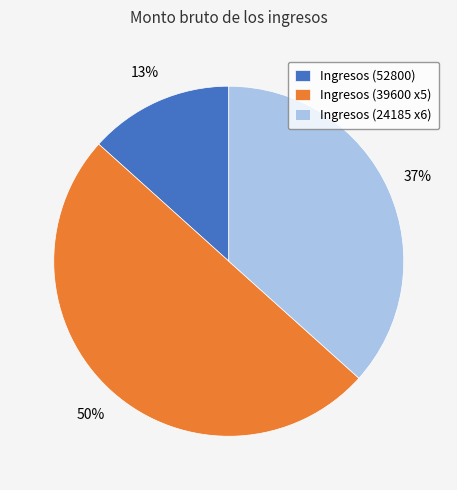

How many segments does this pie chart have?

3